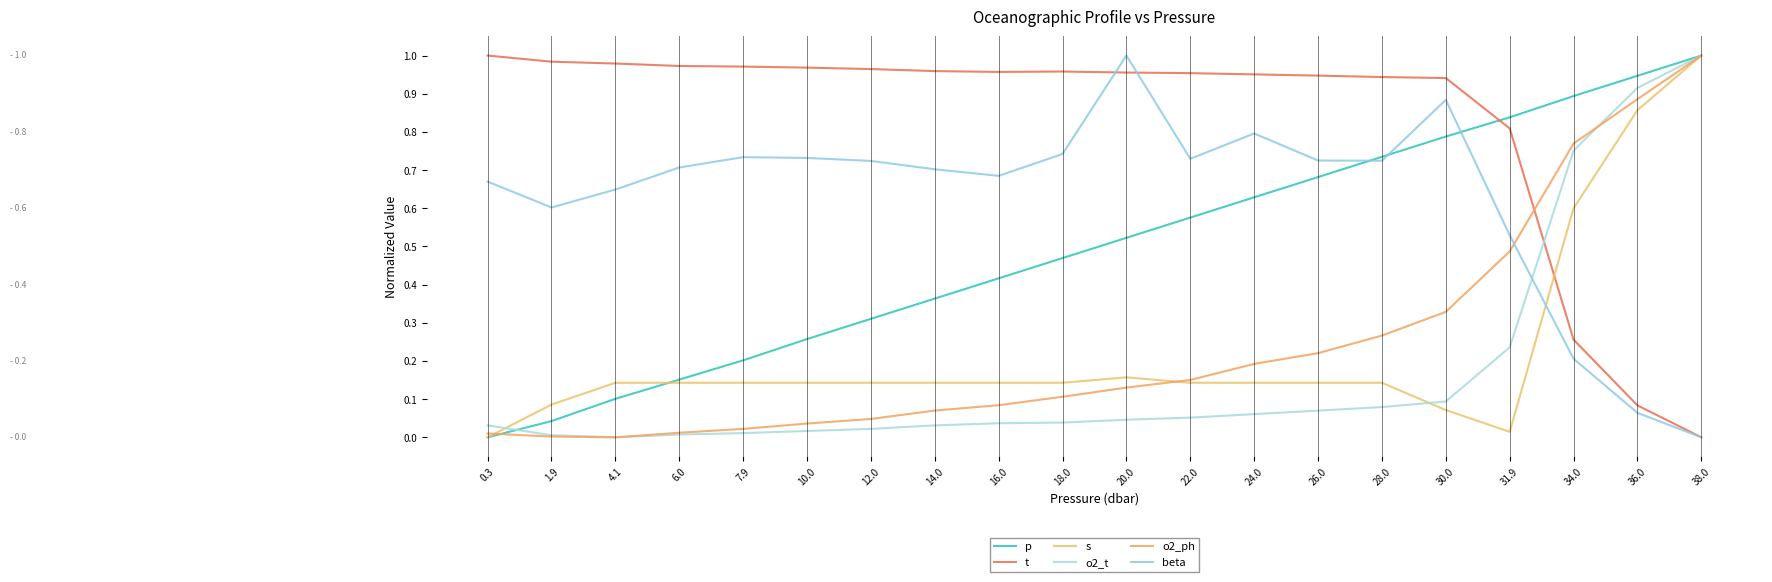

Reading left to right, what are all the values shown in this chart?

p: 0.0	0.0	0.1	0.2	0.2	0.3	0.3	0.4	0.4	0.5	0.5	0.6	0.6	0.7	0.7	0.8	0.8	0.9	0.9	1.0
t: 1.0	1.0	1.0	1.0	1.0	1.0	1.0	1.0	1.0	1.0	1.0	1.0	1.0	0.9	0.9	0.9	0.8	0.3	0.1	0.0
s: 0.0	0.1	0.1	0.1	0.1	0.1	0.1	0.1	0.1	0.1	0.2	0.1	0.1	0.1	0.1	0.1	0.0	0.6	0.9	1.0
o2_t: 0.0	0.0	0.0	0.0	0.0	0.0	0.0	0.0	0.0	0.0	0.0	0.1	0.1	0.1	0.1	0.1	0.2	0.8	0.9	1.0
o2_ph: 0.0	0.0	0.0	0.0	0.0	0.0	0.0	0.1	0.1	0.1	0.1	0.2	0.2	0.2	0.3	0.3	0.5	0.8	0.9	1.0
beta: 0.7	0.6	0.6	0.7	0.7	0.7	0.7	0.7	0.7	0.7	1.0	0.7	0.8	0.7	0.7	0.9	0.5	0.2	0.1	0.0